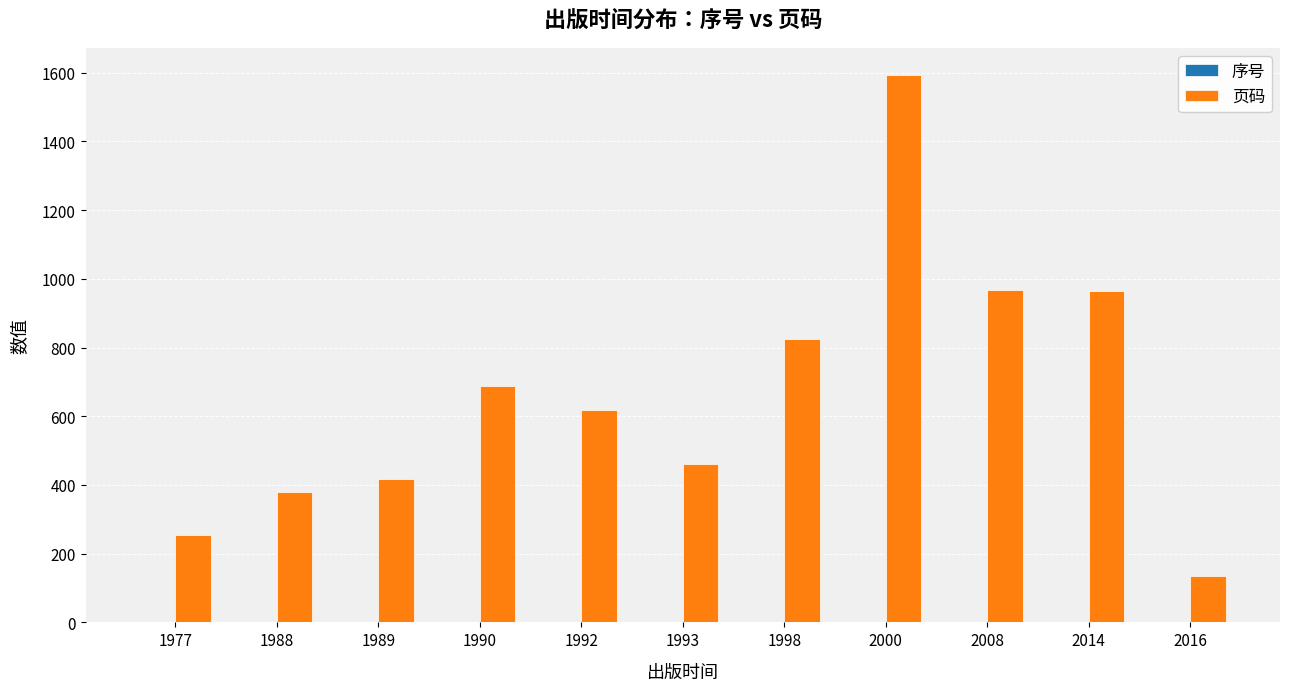

Between 1977 and 1992, which series saw the biggest shift?

页码